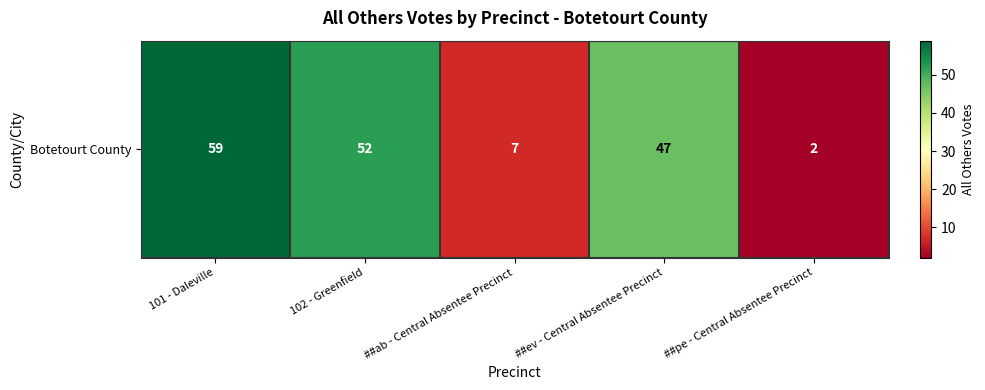

Rank the categories by value from highest to lowest.

101 - Daleville, 102 - Greenfield, ##ev - Central Absentee Precinct, ##ab - Central Absentee Precinct, ##pe - Central Absentee Precinct